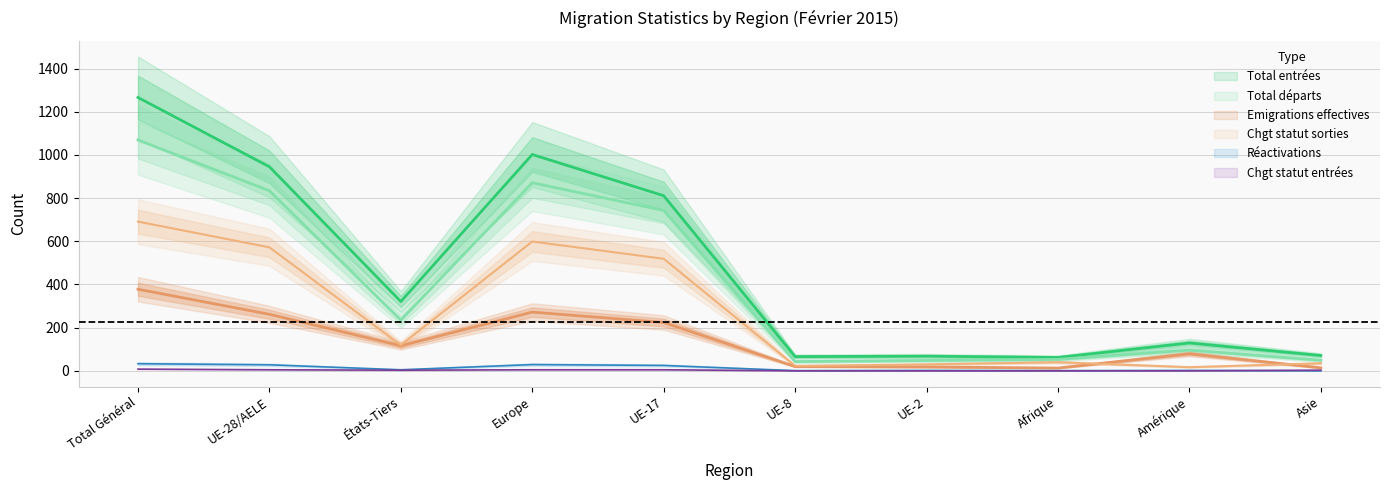

What is the label of the 9th point from the left?

Amérique